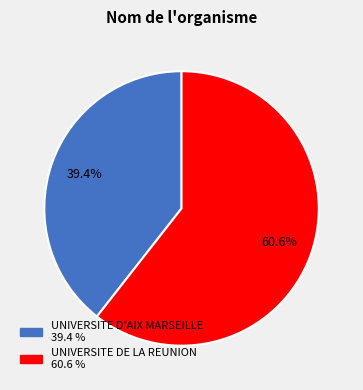

What is the total percentage of UNIVERSITE D'AIX MARSEILLE and UNIVERSITE DE LA REUNION?

100.0%